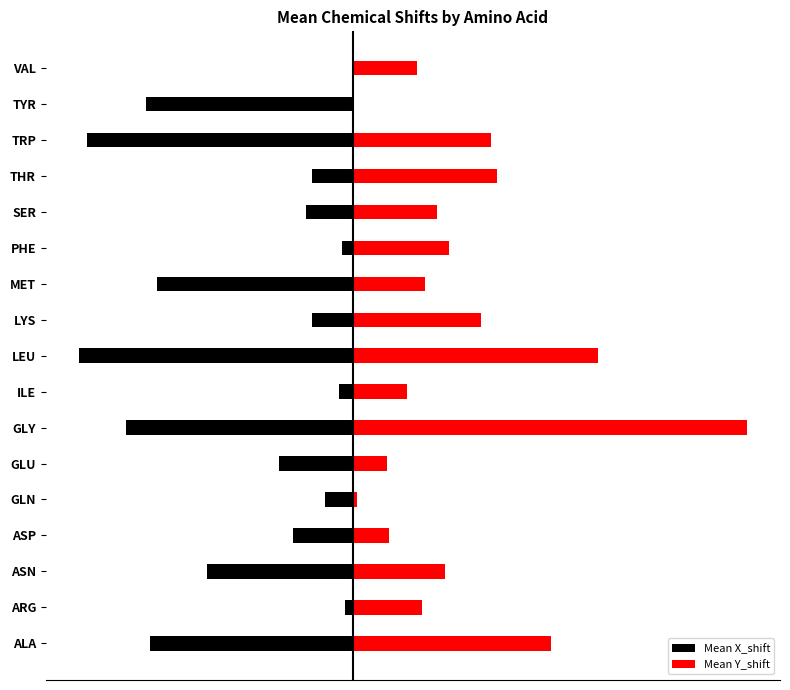

How many bars are there in total?

34